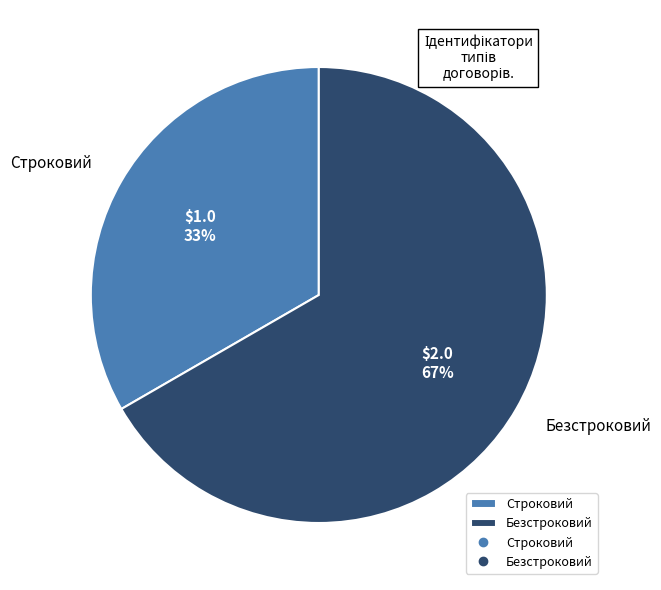

Rank the categories by value from lowest to highest.

Строковий, Безстроковий